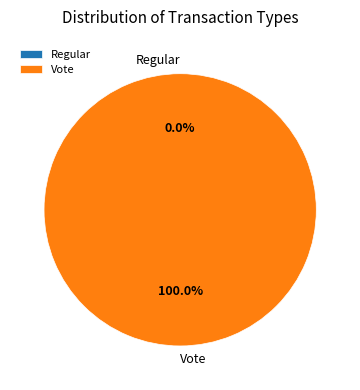

Which slice is the smallest?

Regular